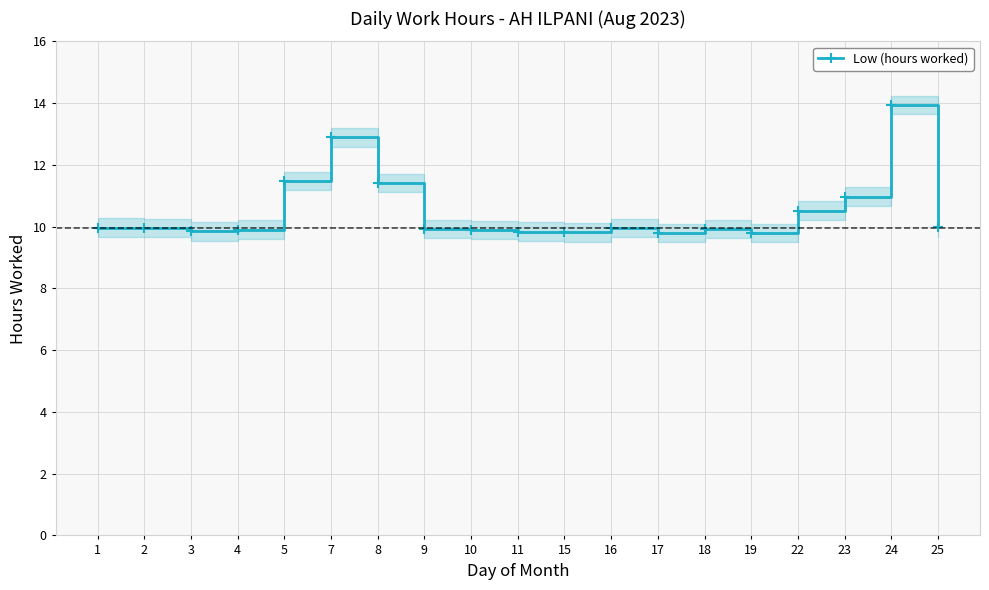

Rank the categories by value from highest to lowest.

24, 7, 5, 8, 23, 22, 25, 1, 2, 16, 9, 18, 4, 10, 3, 11, 15, 17, 19